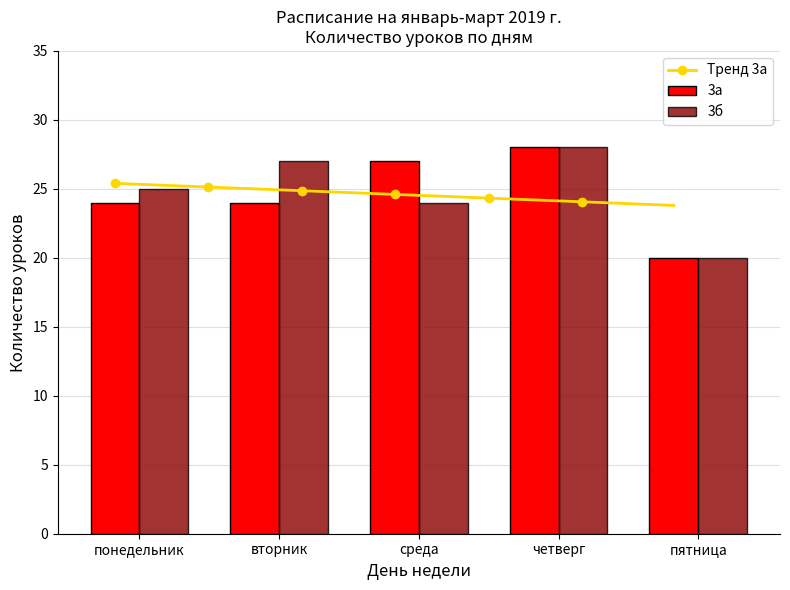

How many 3б values are between 24 and 27?

3